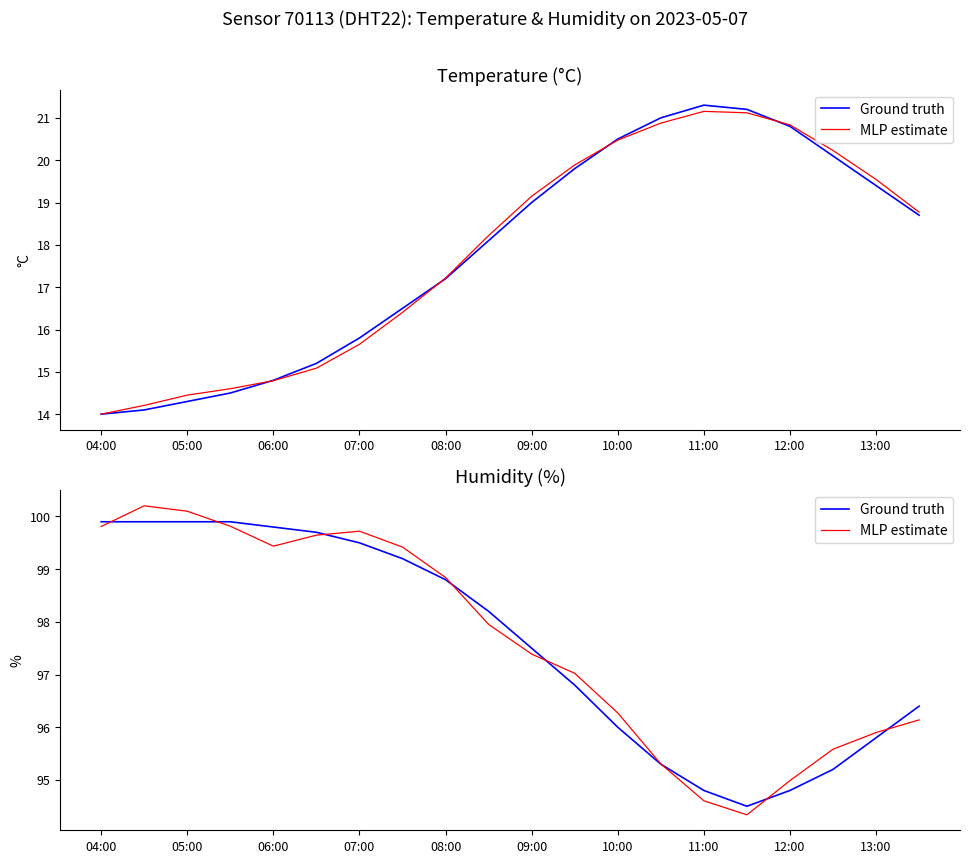

The value of humidity (estimate) at 16 is 95.0. True or false?

True